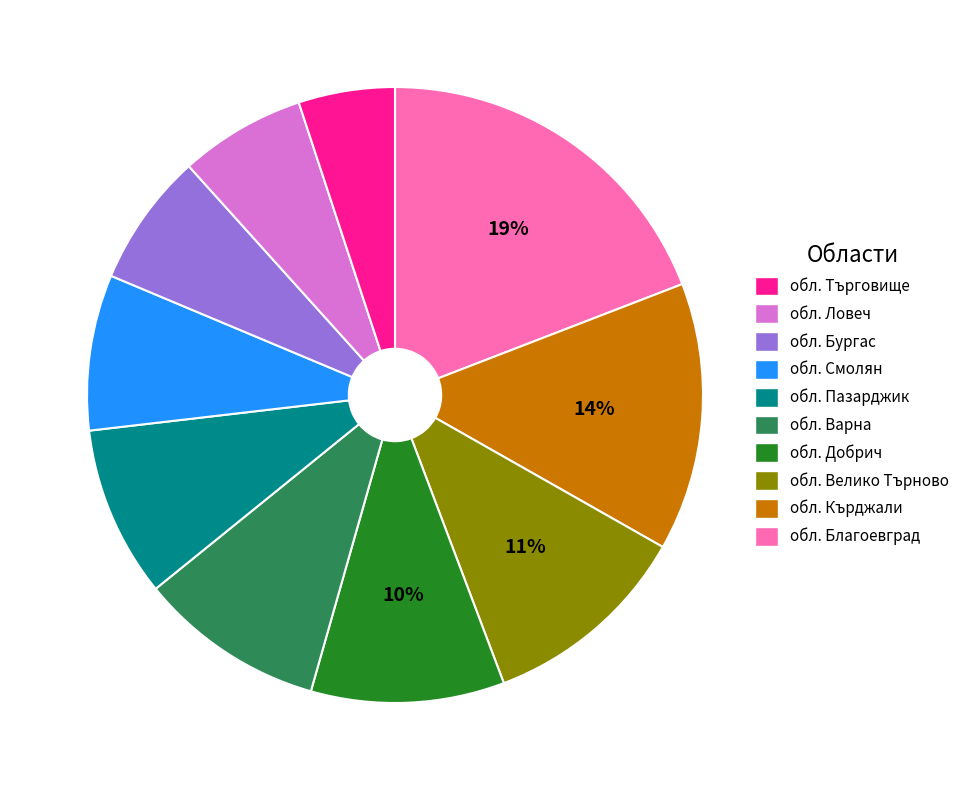

Is there any slice that represents more than half of the pie?

No